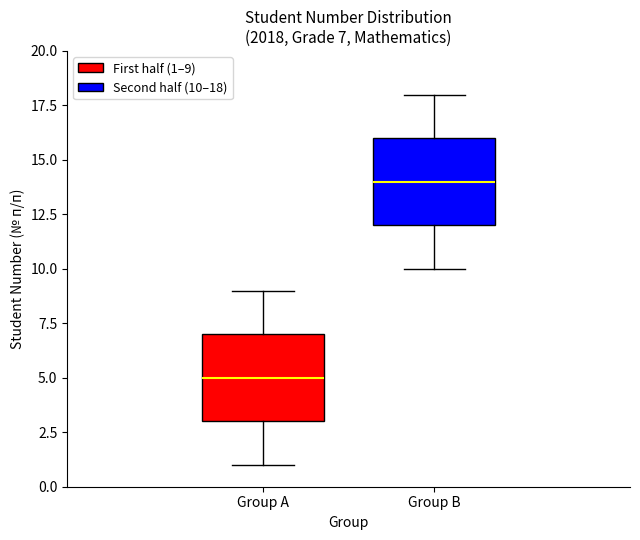

Which box's median line is the highest?

Group B